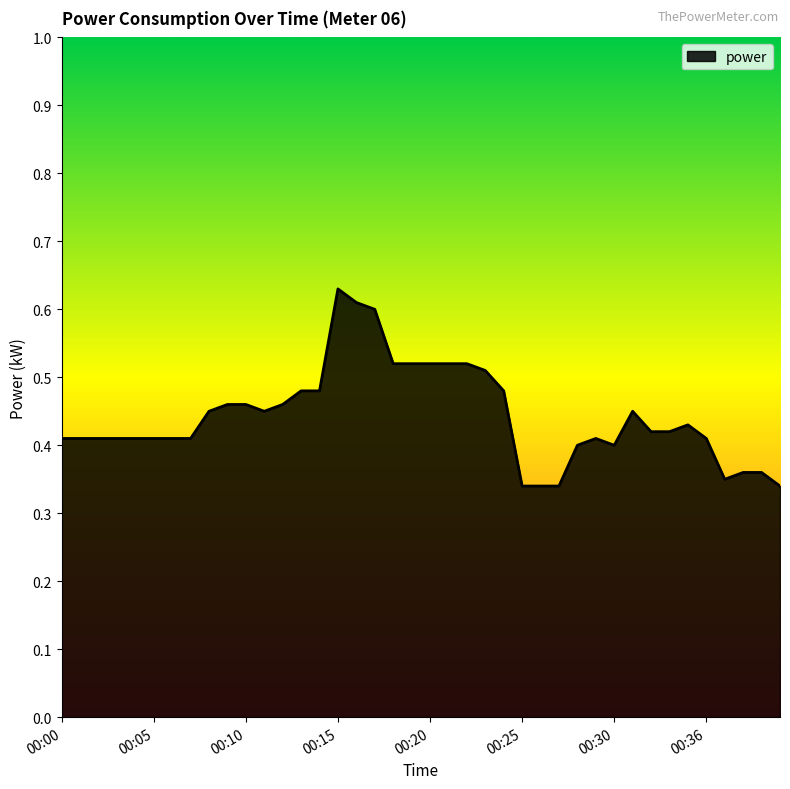

Where is the first local minimum?

00:11